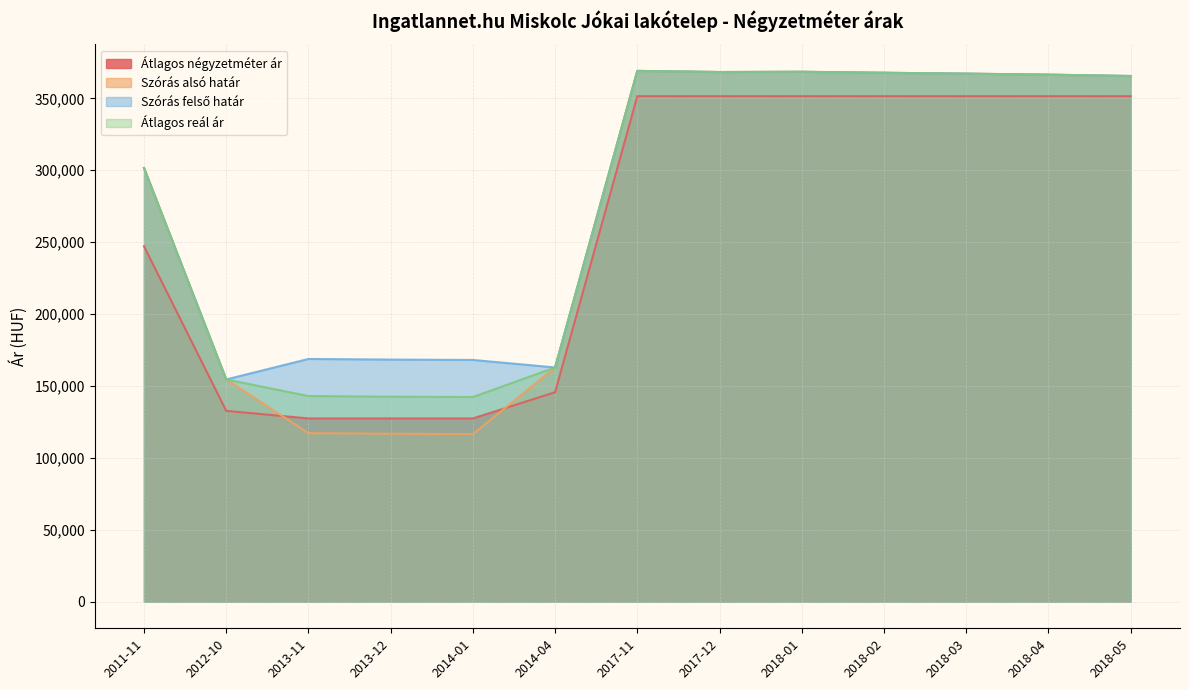

Does the chart display data point markers on the line(s)?

No